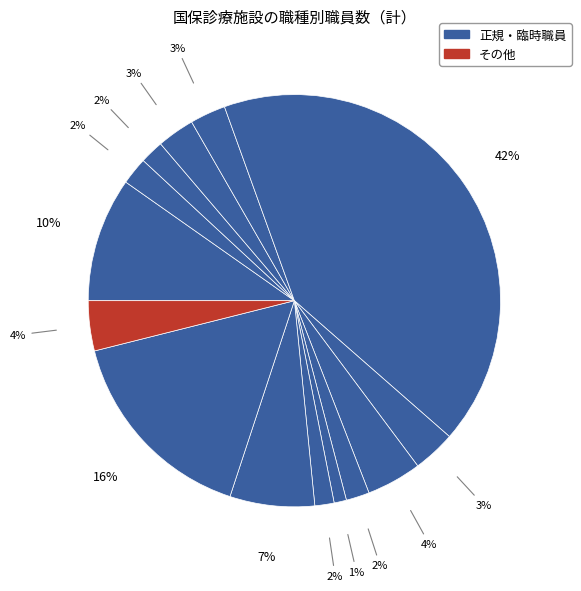

Count the number of slices in the pie.

14